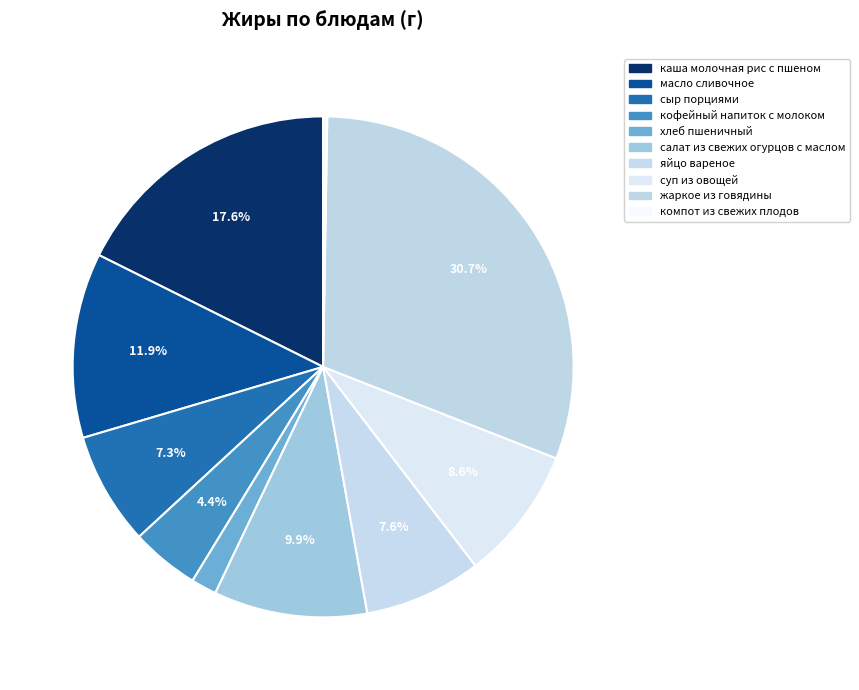

Count the number of slices in the pie.

10